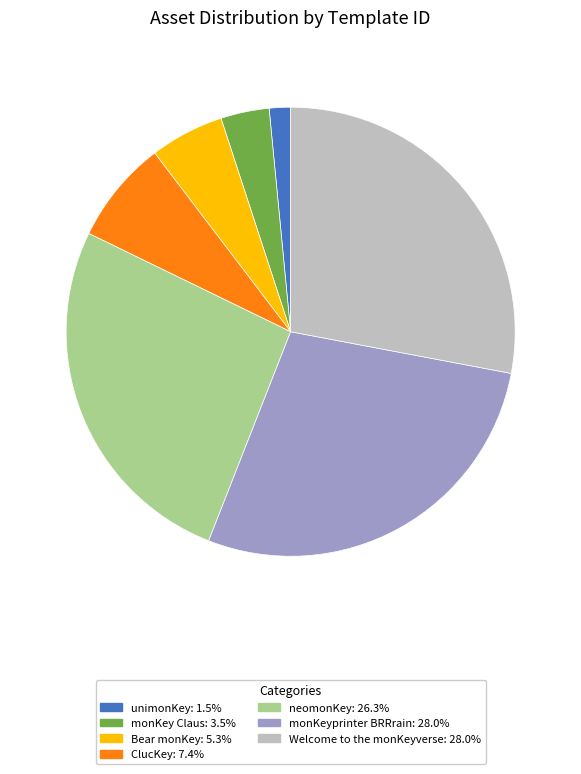

Is Bear monKey the majority of the pie?

No